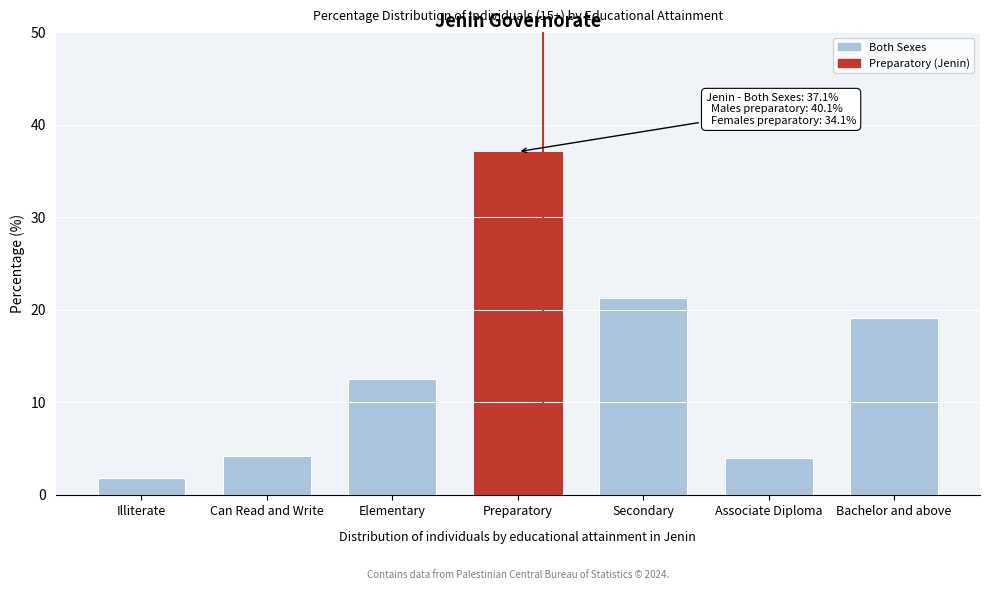

Reading left to right, transcribe all the data shown in this chart.

Illiterate=1.8	Can Read and Write=4.2	Elementary=12.5	Preparatory=37.1	Secondary=21.3	Associate Diploma=4.0	Bachelor and above=19.1